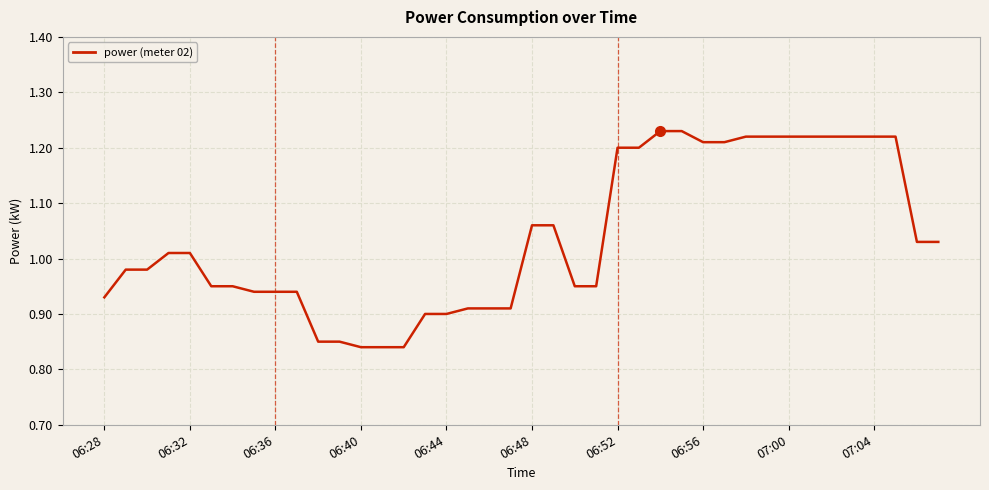

What is the difference between the second highest and minimum values?

0.4